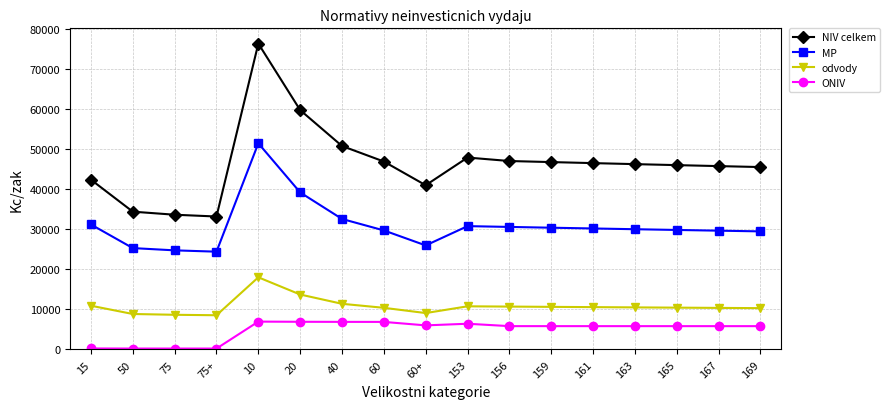

Rank the series at 75 from highest to lowest value.

NIV celkem, MP, odvody, ONIV